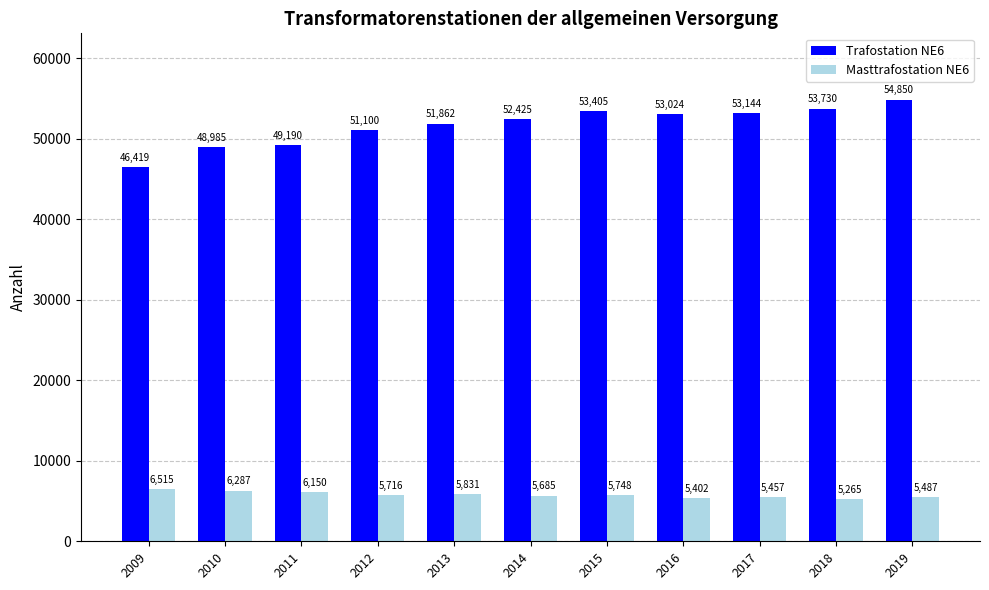

What is the value of the Masttrafostation NE6 bar at the 9th from the left?

5457